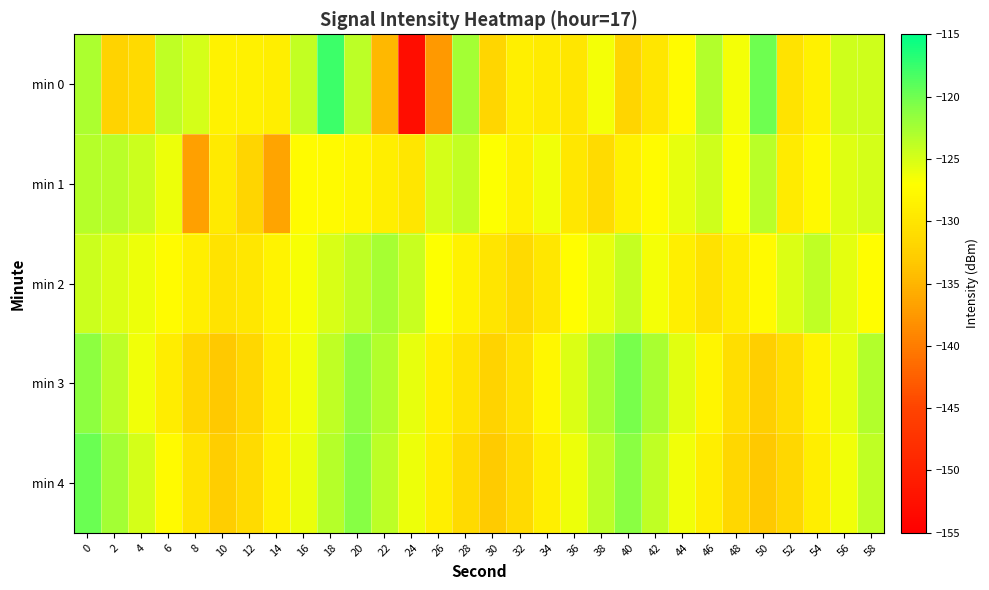

Reading left to right, transcribe all the data shown in this chart.

min 0: 0=-122.9	2=-132.1	4=-131.3	6=-123.9	8=-124.9	10=-128.5	12=-128.6	14=-129.0	16=-124.1	18=-117.7	20=-123.7	22=-134.7	24=-152.9	26=-137.4	28=-122.5	30=-131.8	32=-128.8	34=-129.3	36=-129.9	38=-126.4	40=-132.0	42=-130.0	44=-127.4	46=-123.1	48=-126.5	50=-119.8	52=-130.2	54=-128.7	56=-124.6	58=-124.6
min 1: 0=-123.3	2=-123.5	4=-124.4	6=-126.1	8=-136.8	10=-129.4	12=-131.9	14=-136.5	16=-127.4	18=-127.6	20=-128.0	22=-129.0	24=-130.0	26=-125.0	28=-124.0	30=-127.0	32=-128.5	34=-126.3	36=-129.8	38=-131.2	40=-128.7	42=-127.4	44=-125.9	46=-124.6	48=-126.8	50=-123.5	52=-129.3	54=-127.8	56=-125.4	58=-124.9
min 2: 0=-124.5	2=-125.3	4=-126.1	6=-127.4	8=-128.9	10=-130.2	12=-129.8	14=-128.3	16=-126.7	18=-125.1	20=-123.8	22=-122.6	24=-124.3	26=-126.9	28=-128.5	30=-130.1	32=-131.4	34=-129.7	36=-127.3	38=-125.8	40=-124.2	42=-126.5	44=-128.8	46=-130.4	48=-129.1	50=-127.6	52=-125.3	54=-123.9	56=-125.7	58=-127.2
min 3: 0=-121.3	2=-123.7	4=-126.4	6=-129.1	8=-131.8	10=-133.2	12=-131.6	14=-129.0	16=-126.4	18=-123.8	20=-121.5	22=-123.2	24=-125.9	26=-128.6	28=-130.3	30=-132.1	32=-130.5	34=-127.9	36=-125.3	38=-122.7	40=-120.4	42=-122.8	44=-125.5	46=-128.2	48=-130.9	50=-132.6	52=-131.0	54=-128.4	56=-125.8	58=-123.2
min 4: 0=-119.8	2=-122.4	4=-125.0	6=-127.6	8=-130.2	10=-132.8	12=-131.2	14=-128.6	16=-126.0	18=-123.4	20=-121.0	22=-123.6	24=-126.2	26=-128.8	28=-131.4	30=-133.0	32=-131.4	34=-128.8	36=-126.2	38=-123.6	40=-121.2	42=-123.8	44=-126.4	46=-129.0	48=-131.6	50=-133.2	52=-131.6	54=-129.0	56=-126.4	58=-123.8